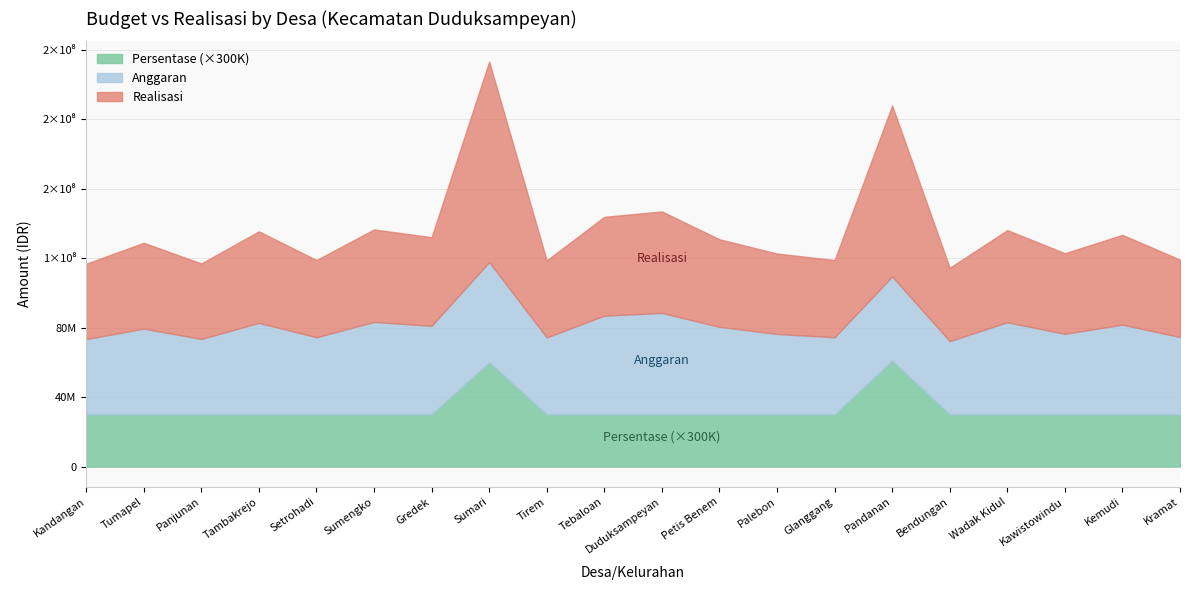

True or false: Persentase and Anggaran cross at least once.

False